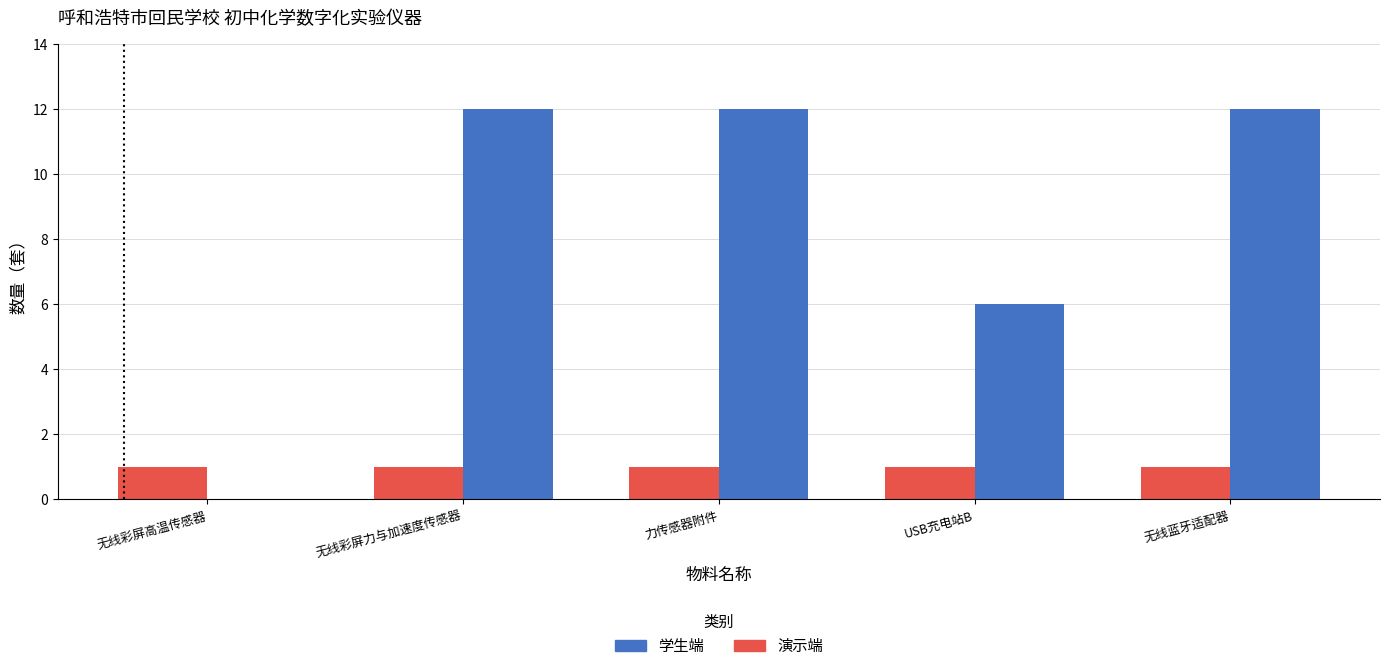

What is the sum of all 演示端 values?

5